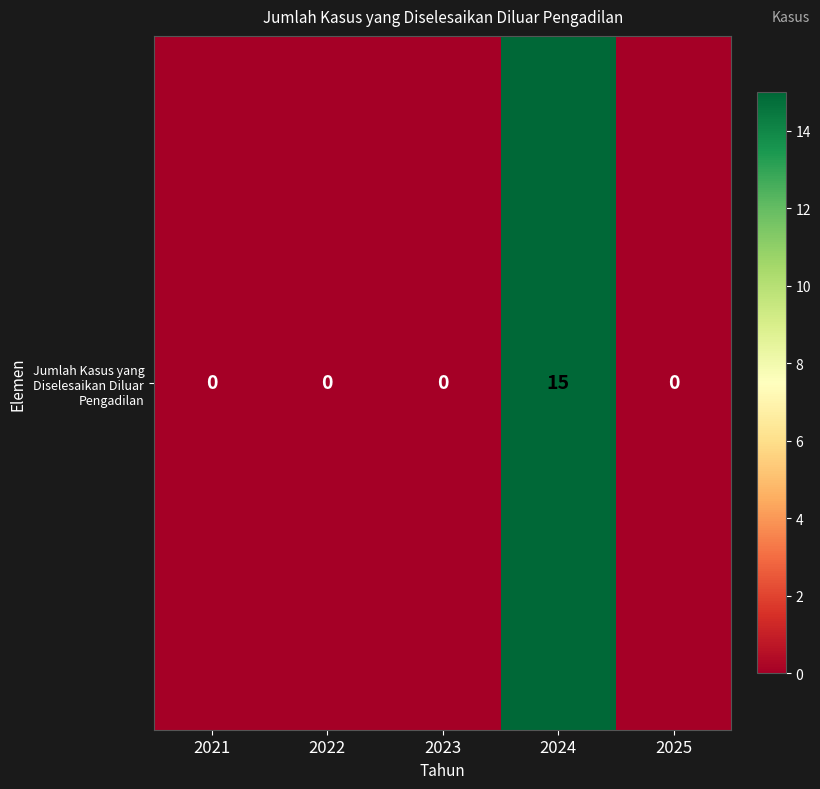

The value at 2024 is 27. True or false?

False